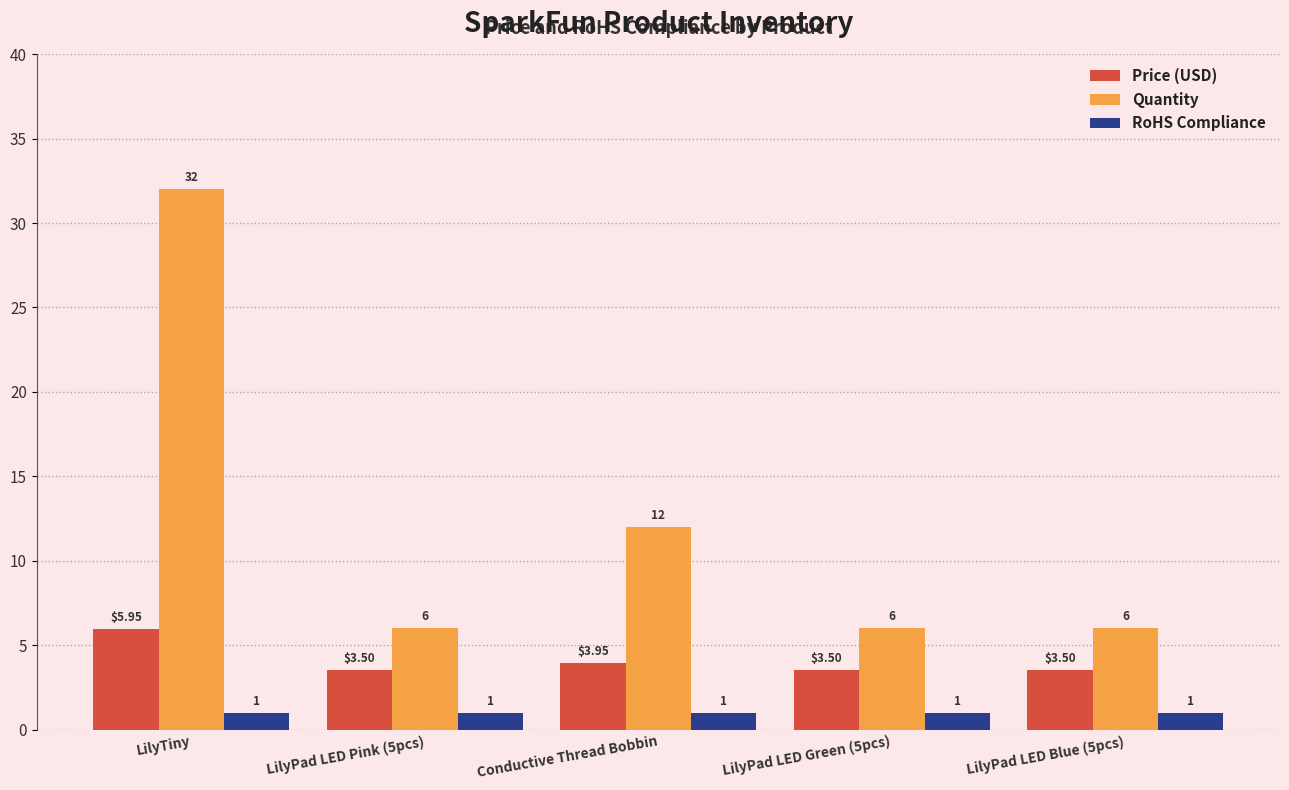

The value of Quantity at LilyPad LED Pink (5pcs) is 2.8. True or false?

False